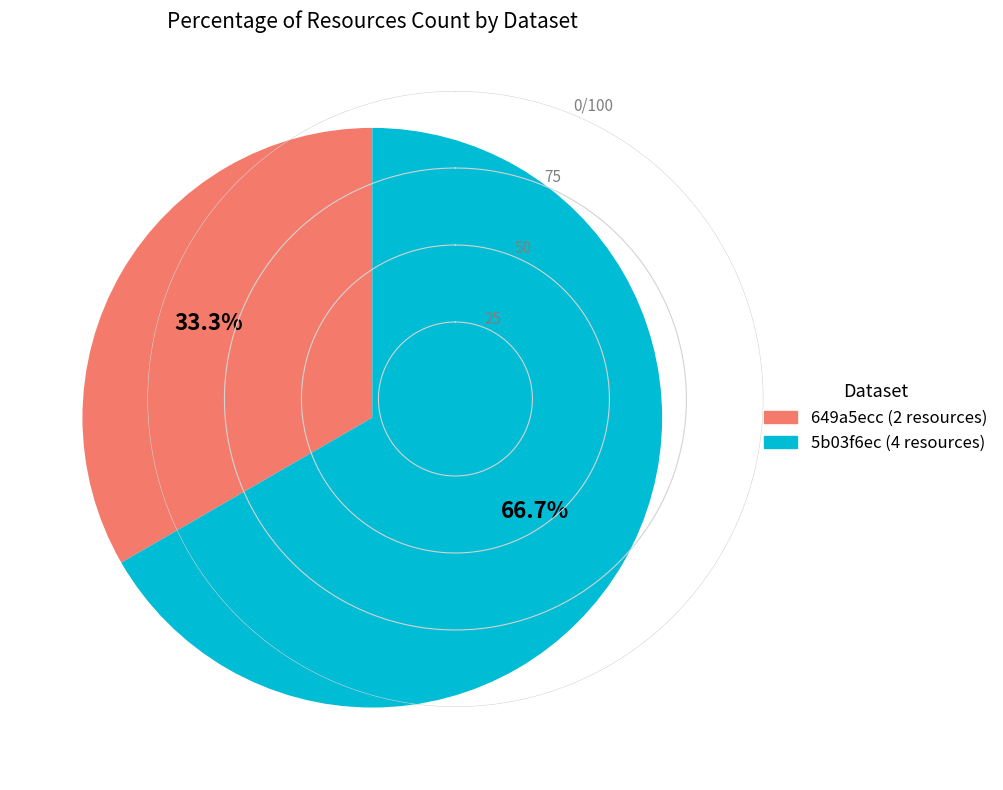

Does any single category account for the majority?

Yes